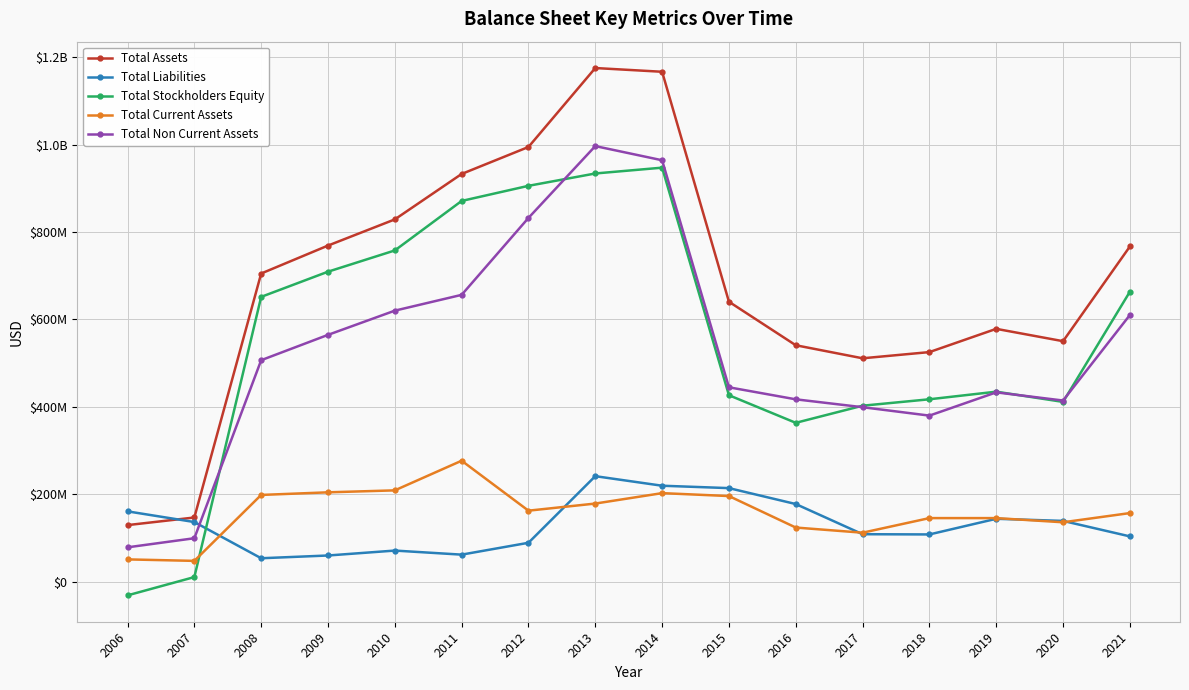

Reading left to right, list all the values displayed in this chart.

Total Assets: 2006=129314306	2007=146727060	2008=705077000	2009=768990000	2010=828884000	2011=932870000	2012=994623000	2013=1175273000	2014=1166719000	2015=640484000	2016=540901000	2017=511054000	2018=525231000	2019=578439000	2020=550188000	2021=766895000
Total Liabilities: 2006=160772304	2007=136329705	2008=53478000	2009=59768000	2010=71043000	2011=61737000	2012=88887000	2013=241302000	2014=219434000	2015=213958000	2016=177530000	2017=108501000	2018=107968000	2019=143783000	2020=138929000	2021=103492000
Total Stockholders Equity: 2006=-31457998	2007=10397355	2008=651599000	2009=709222000	2010=757841000	2011=871133000	2012=905736000	2013=933971000	2014=947285000	2015=426526000	2016=363371000	2017=402553000	2018=417263000	2019=434656000	2020=411259000	2021=663403000
Total Current Assets: 2006=50853372	2007=47447489	2008=198376000	2009=204339000	2010=208822000	2011=276645000	2012=162356000	2013=178629000	2014=202487000	2015=195799000	2016=123743000	2017=111946000	2018=145358000	2019=145343000	2020=135788000	2021=156850000
Total Non Current Assets: 2006=78460934	2007=99279571	2008=506701000	2009=564651000	2010=620062000	2011=656225000	2012=832267000	2013=996644000	2014=964232000	2015=444685000	2016=417158000	2017=399108000	2018=379873000	2019=433096000	2020=414400000	2021=610045000